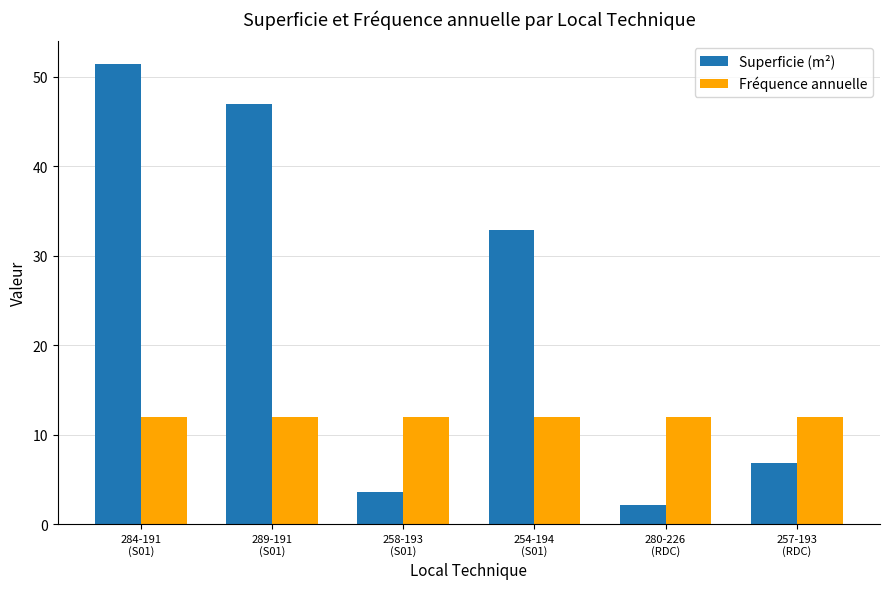

How many bars are there in each group?

2